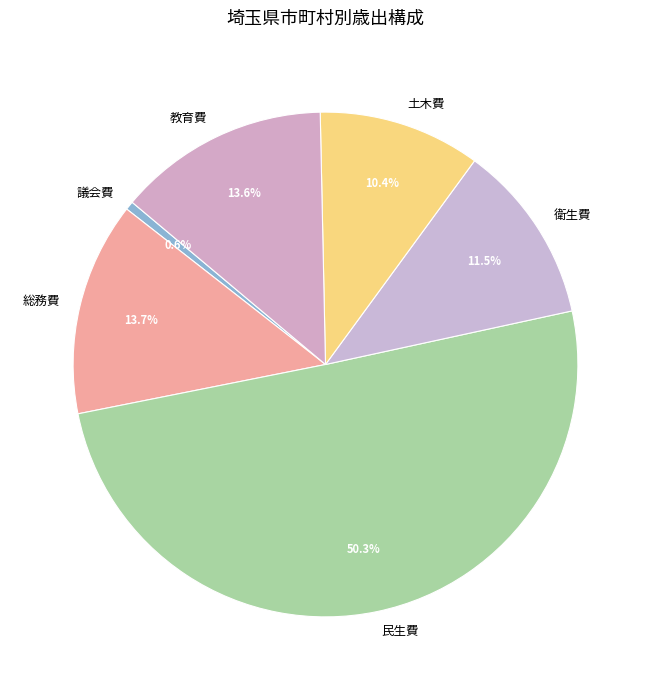

Which has a higher value, 議会費 or 総務費?

総務費